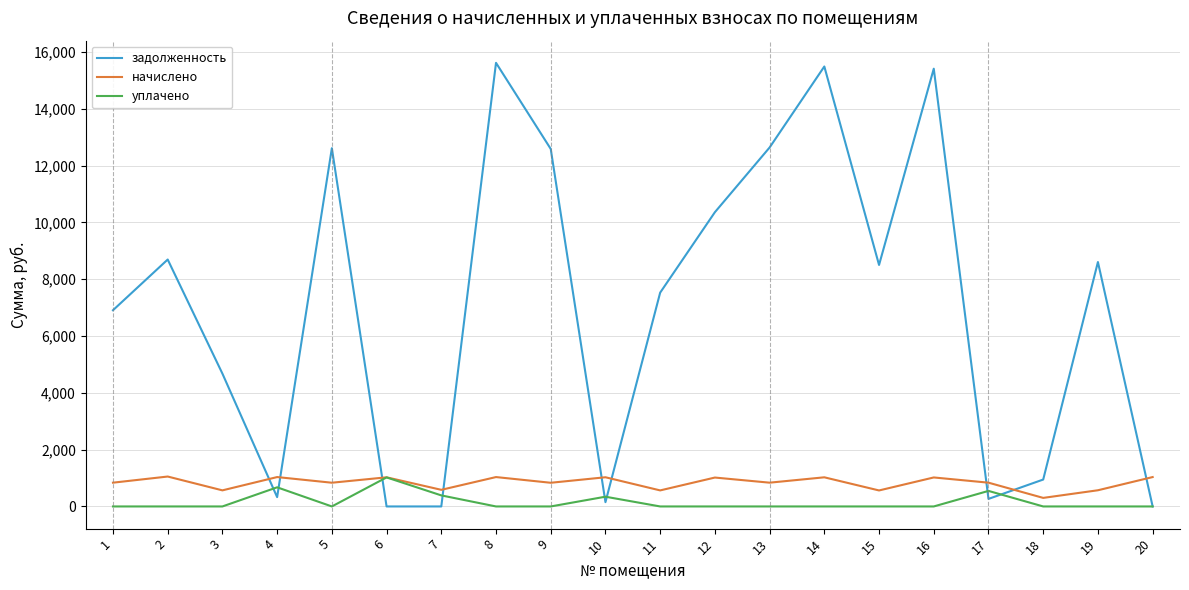

The value of начислено at 14 is 1025.7. True or false?

True